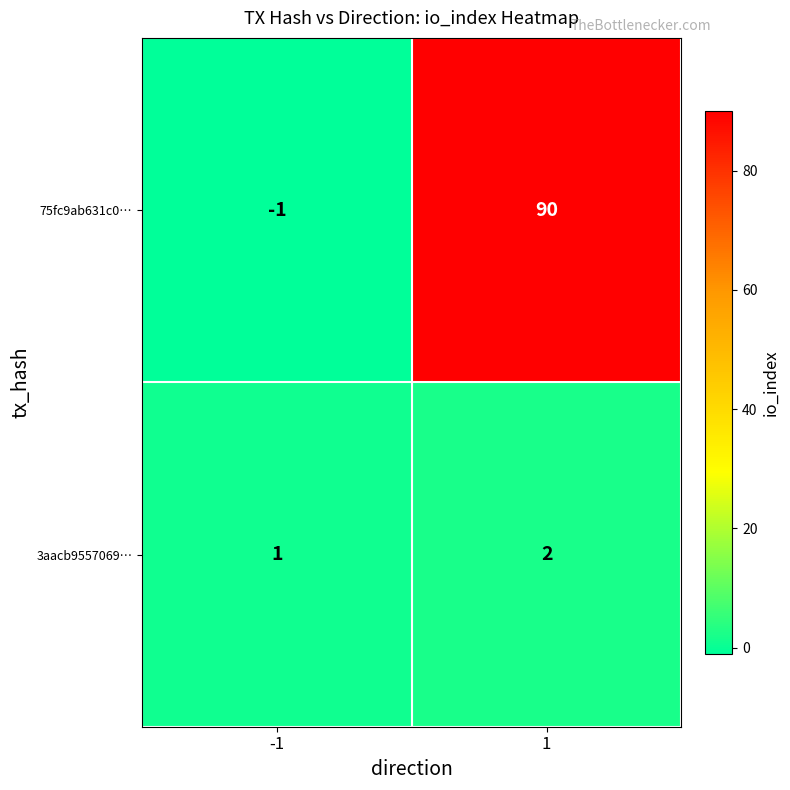

Which series changed the most between -1 and 1?

75fc9ab631c0…